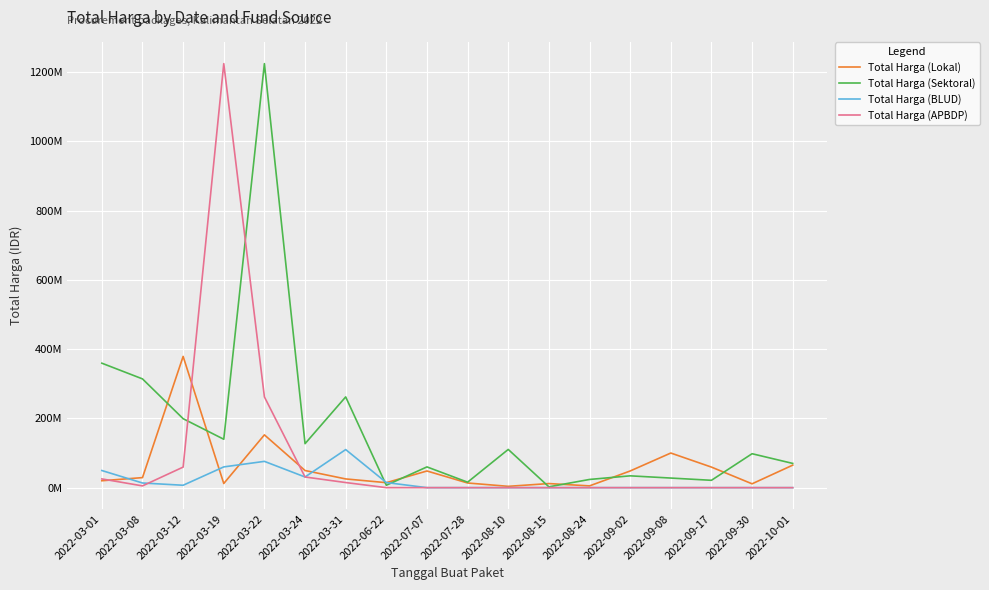

What are all the series names shown in the legend?

Total Harga (Lokal), Total Harga (Sektoral), Total Harga (BLUD), Total Harga (APBDP)